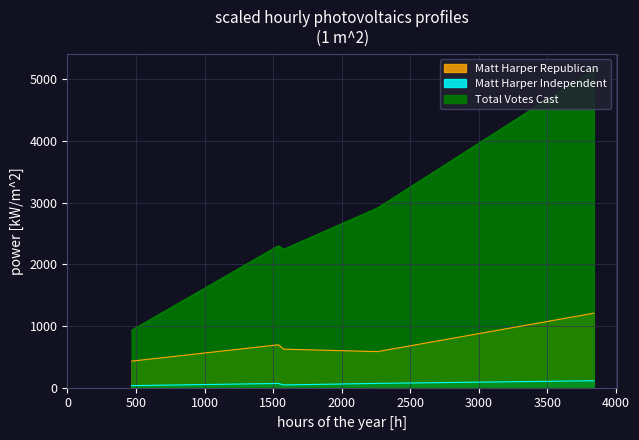

What is the difference between the second highest and minimum values in the Total Votes Cast series?

1983